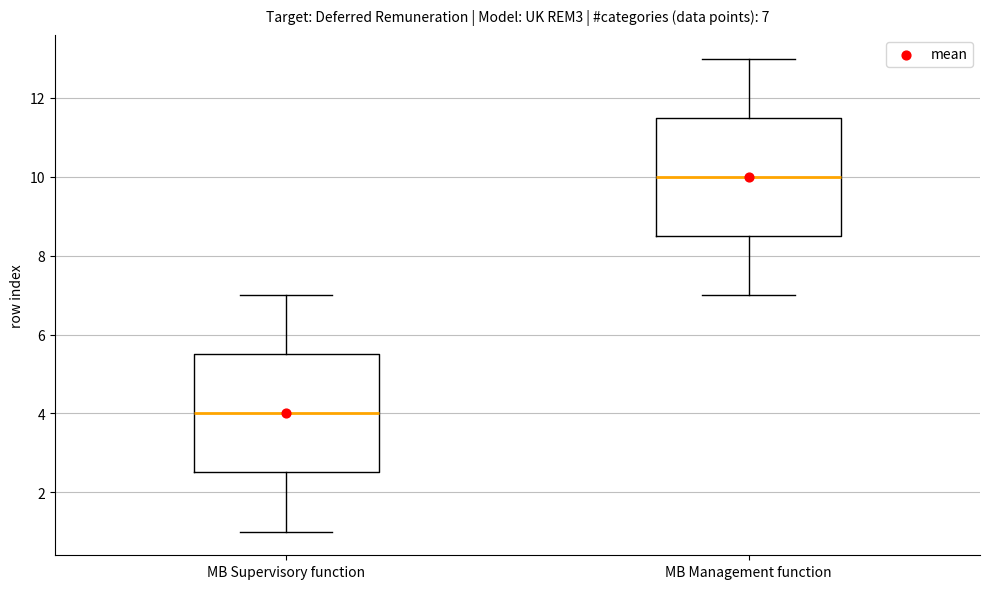

Which box's median line is the lowest?

MB Supervisory function